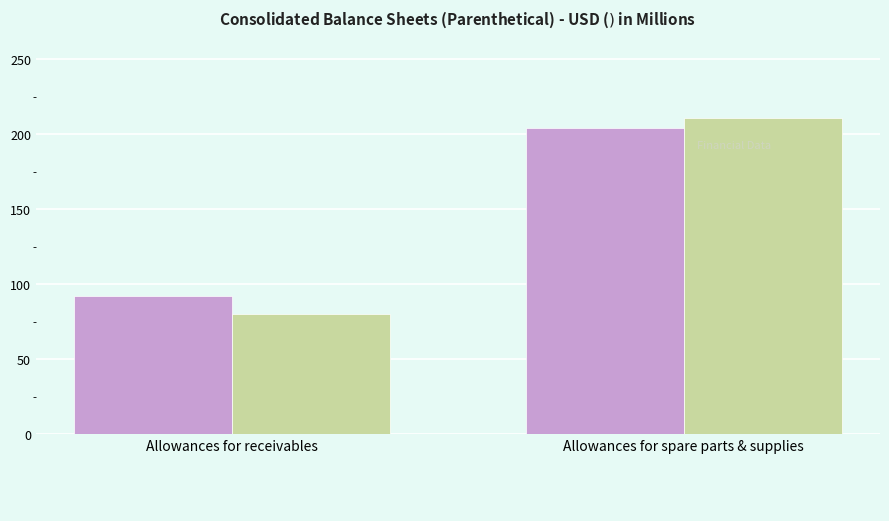

What is the difference between the highest and lowest values at Allowances for spare parts & supplies?

7